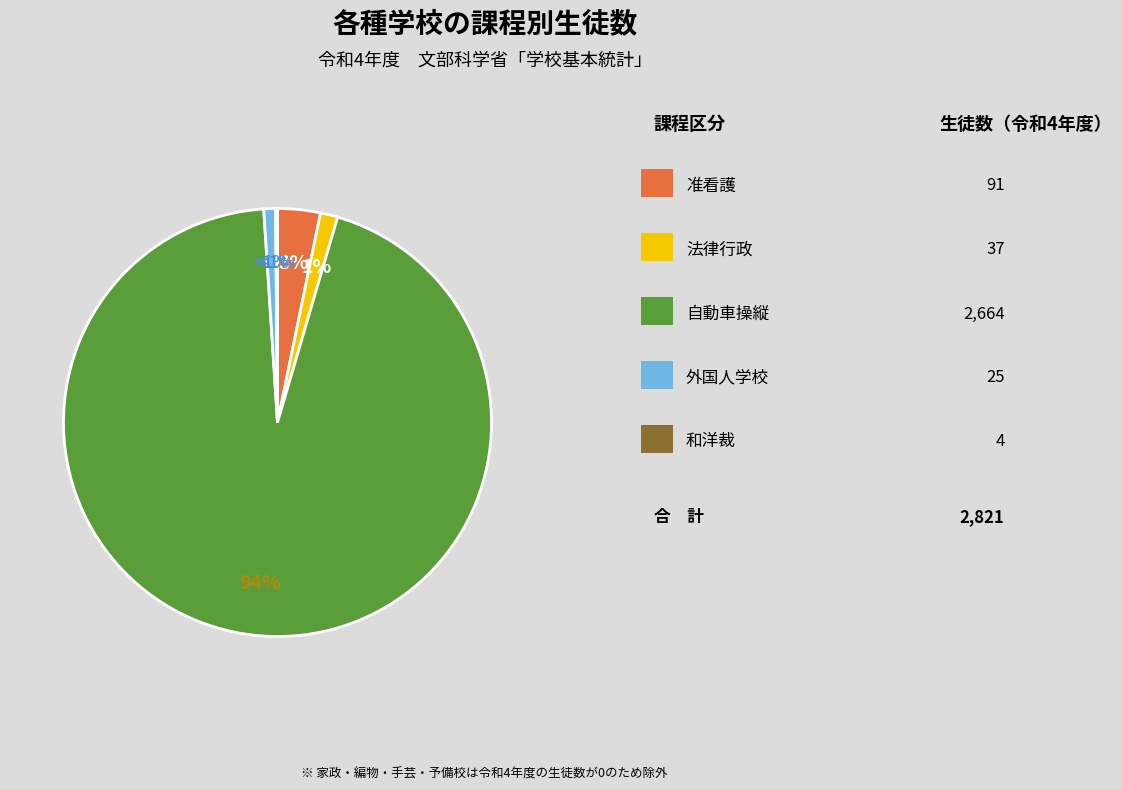

What is the ratio of the value at 准看護 to the value at 外国人学校?

3.6